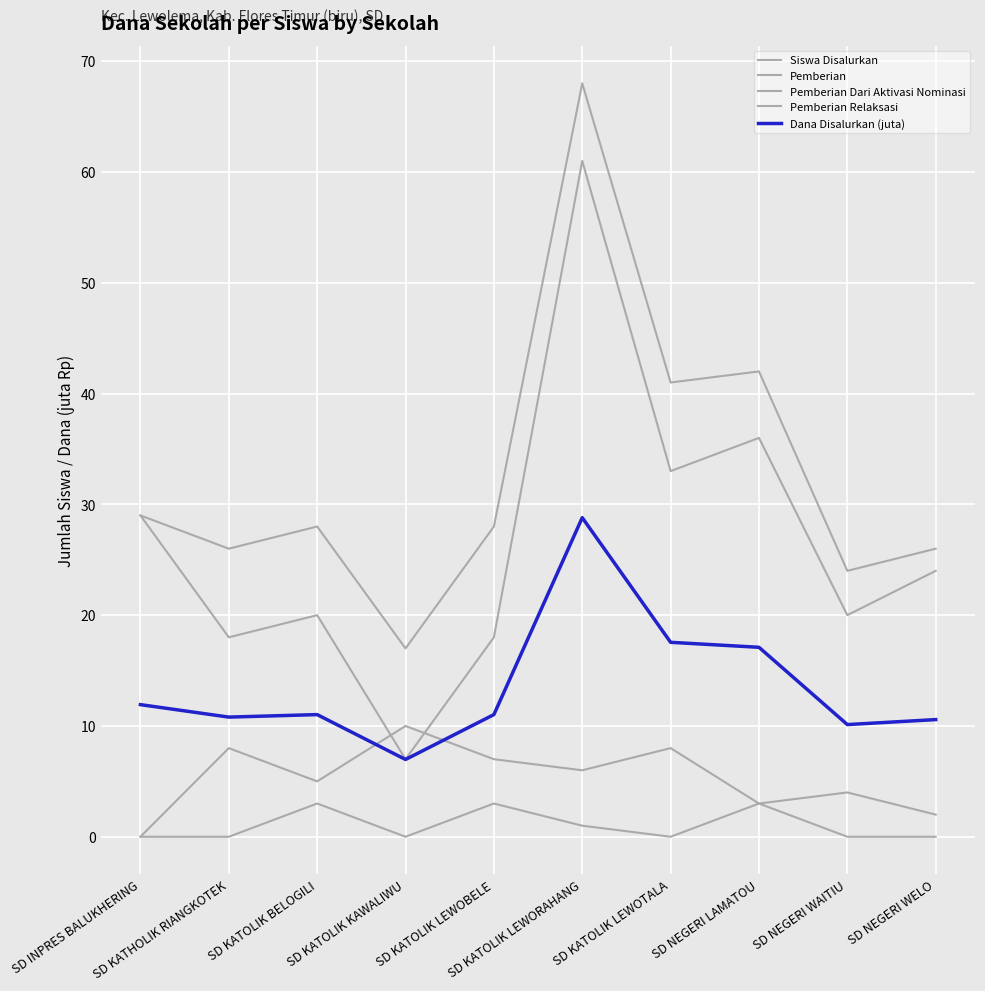

What is the sum of all Pemberian Dari Aktivasi Nominasi values?

10.0